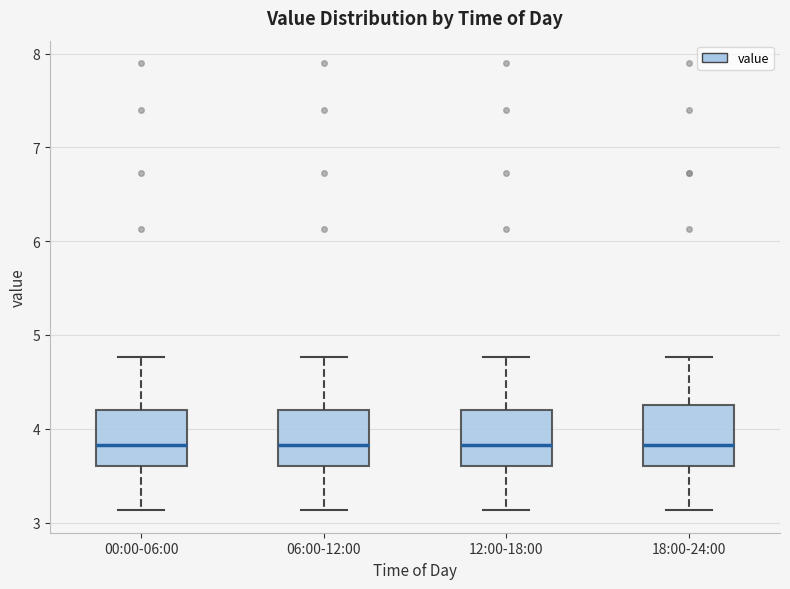

Reading left to right, transcribe this box plot: for each box, give where its median line is, the range the box spans, and where its two whiskers end, as read against the y-axis. The values are not printed on the chart, so give them approximately, as read against the axis.

00:00-06:00: median 3.8, box 3.6 to 4.2, whiskers 3.1 to 4.8
06:00-12:00: median 3.8, box 3.6 to 4.2, whiskers 3.1 to 4.8
12:00-18:00: median 3.8, box 3.6 to 4.2, whiskers 3.1 to 4.8
18:00-24:00: median 3.8, box 3.6 to 4.3, whiskers 3.1 to 4.8